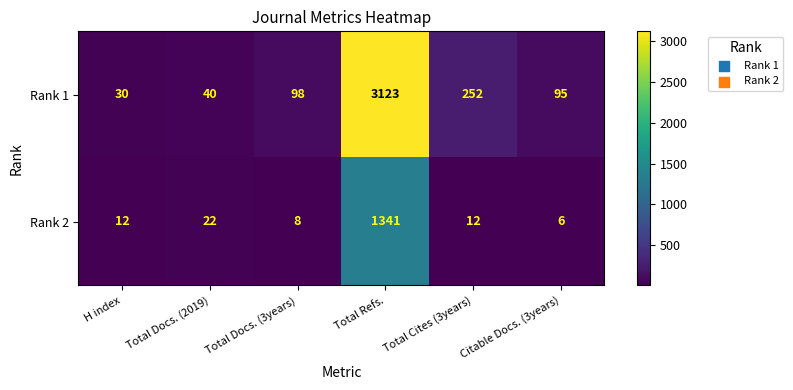

Which label corresponds to the largest value in the chart?

Total Refs.